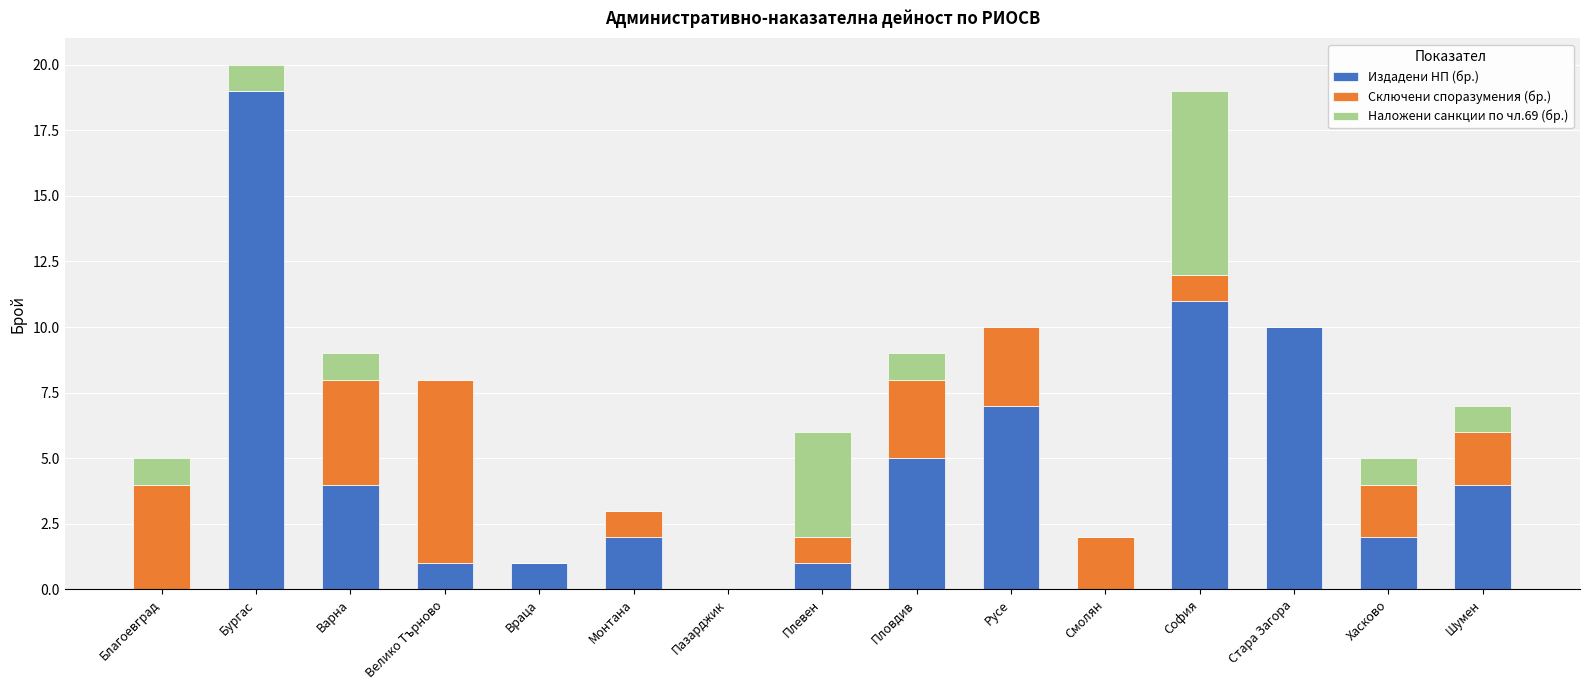

What value does the Издадени НП (бр.) series have at София?

11